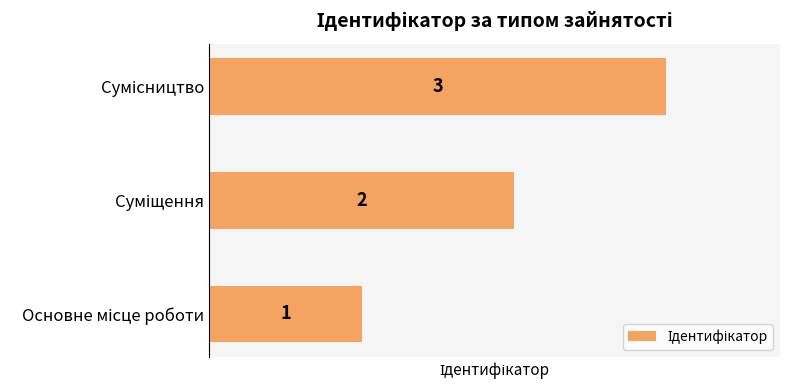

How many data points are less than 2?

1